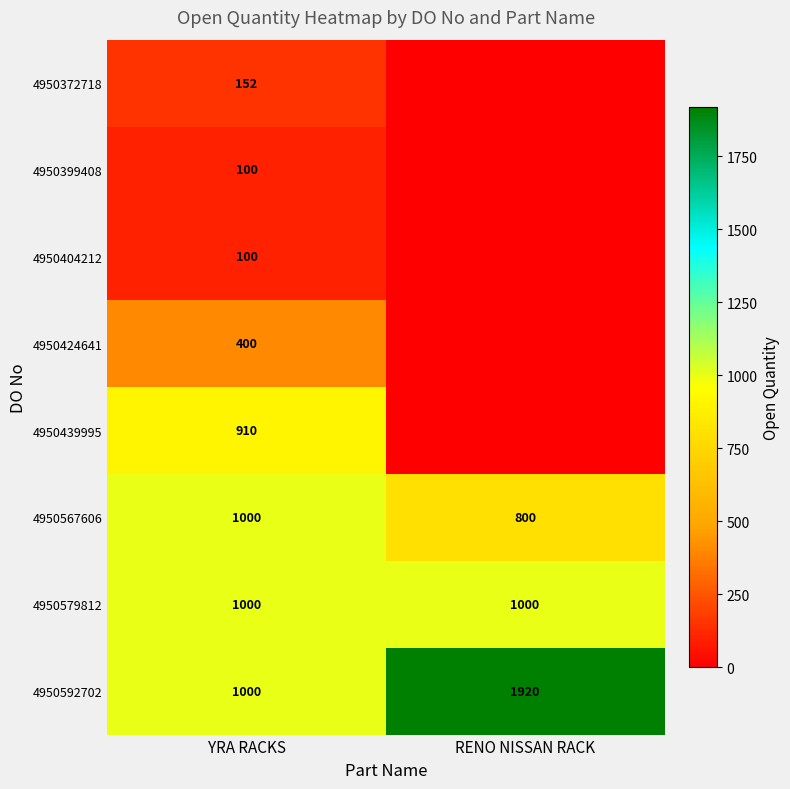

At how many categories does at least one series exceed 1720?

1